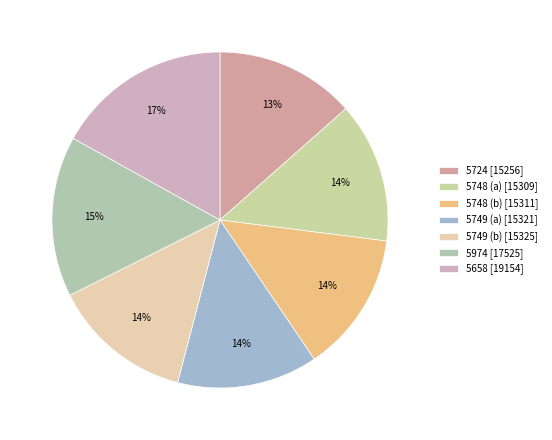

How many slices are in this pie chart?

7